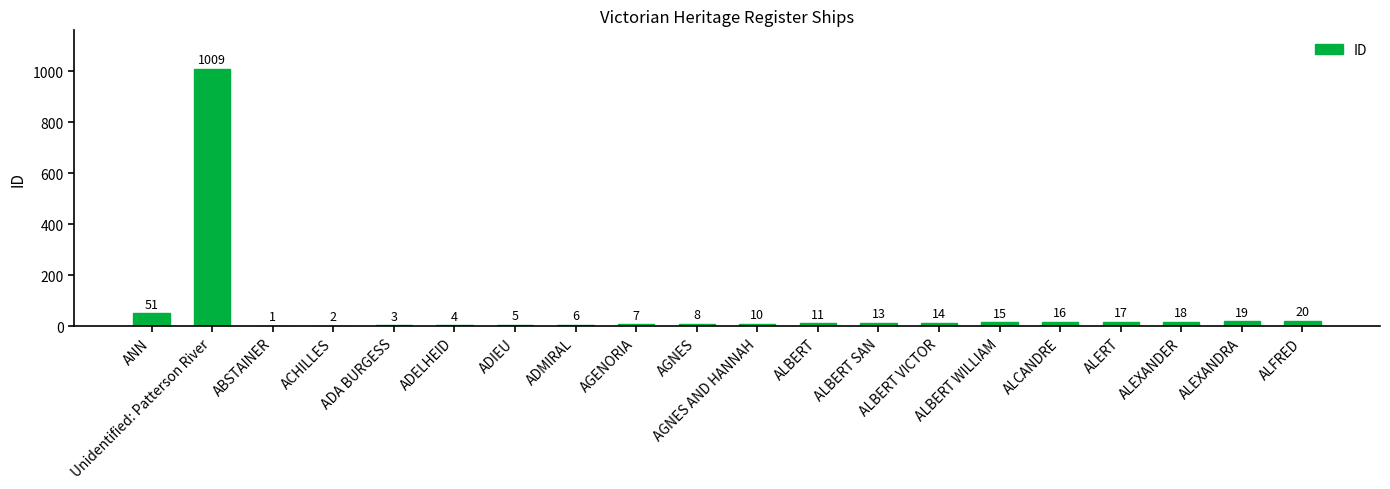

Which has a higher value, ALERT or ABSTAINER?

ALERT